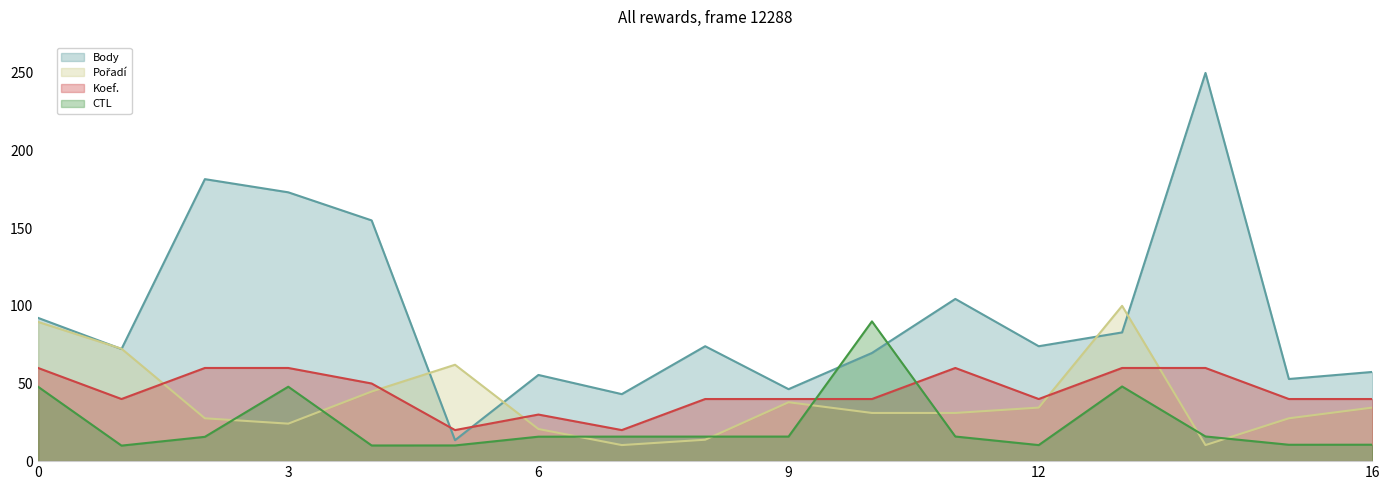

Does the chart display data point markers on the line(s)?

No